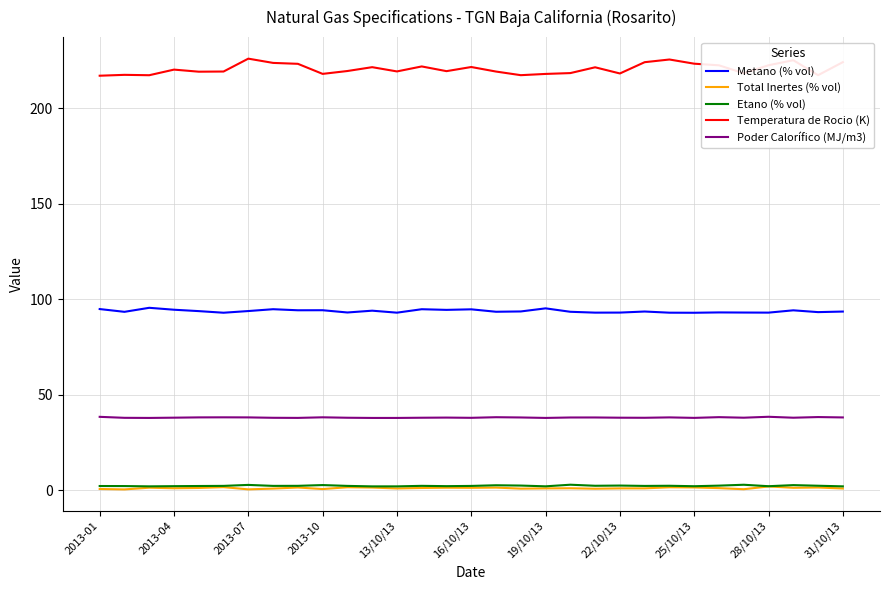

What is the smallest value displayed?

0.4